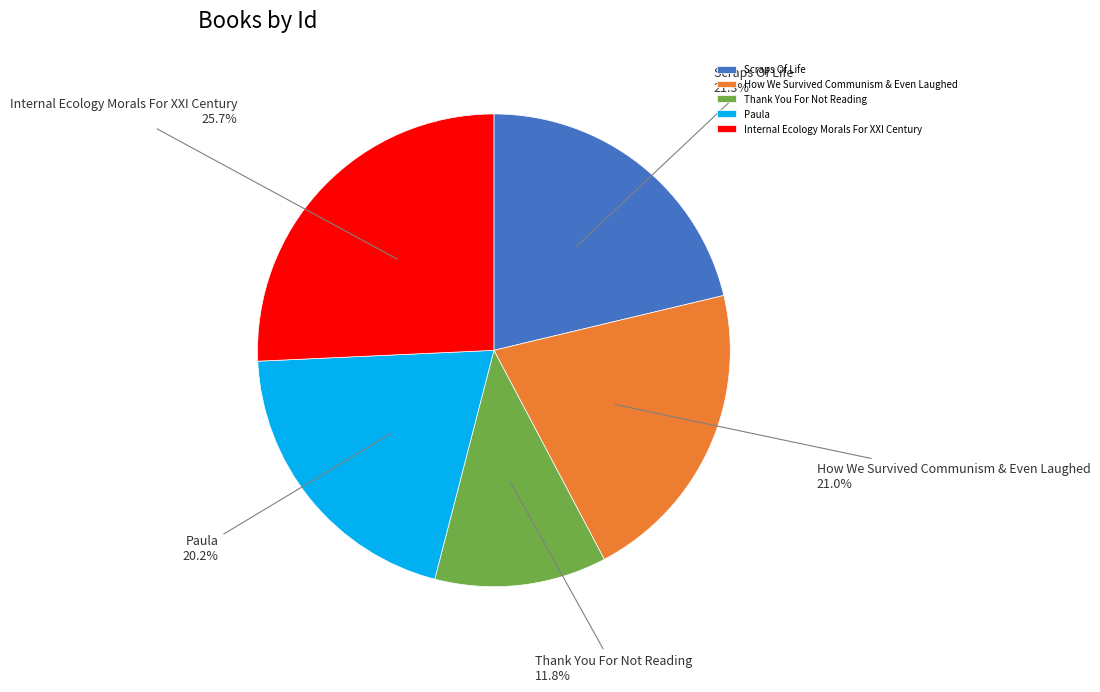

To the nearest percent, what is the difference between the largest and smallest slice percentages?

14%